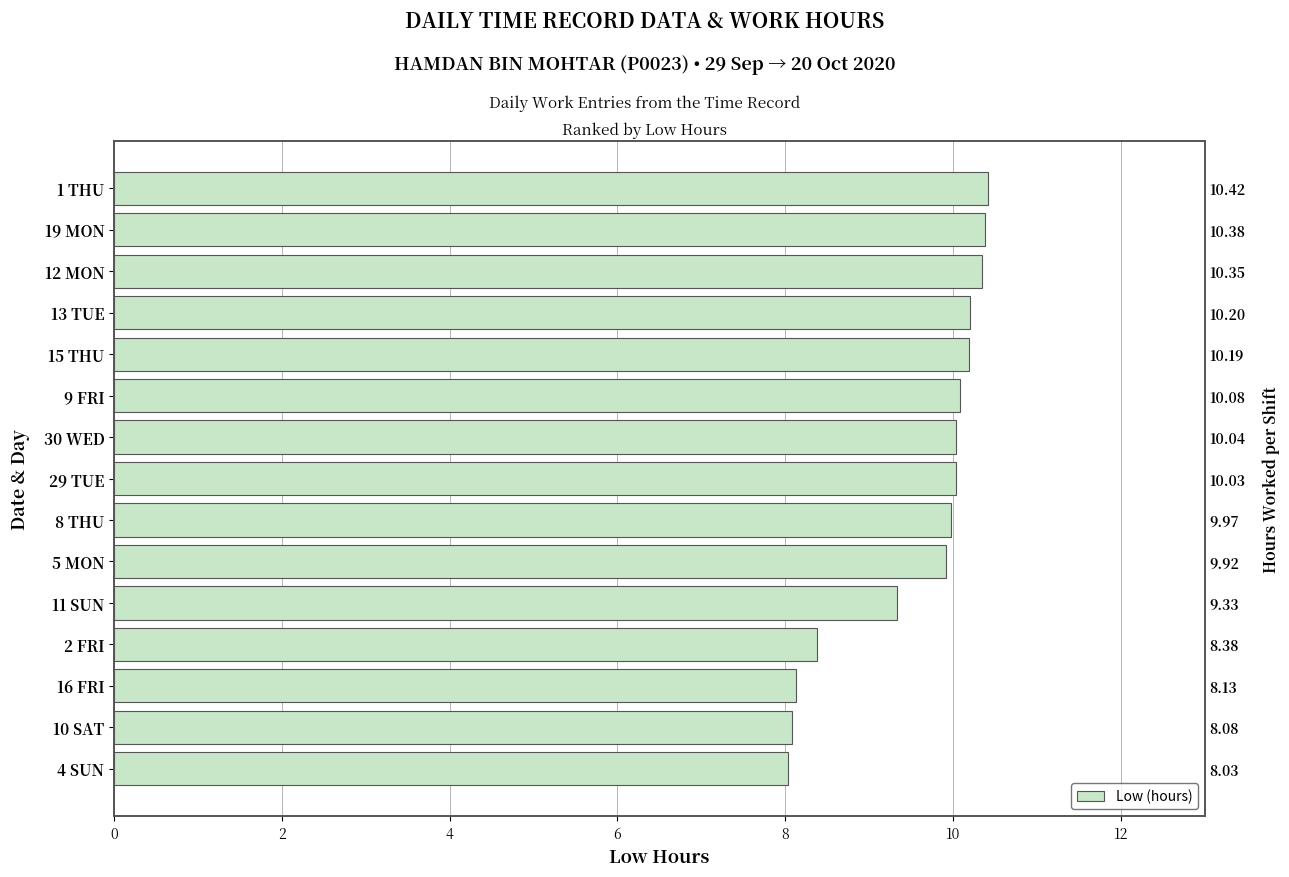

What is the ratio of the value at 13 TUE to the value at 5 MON?

1.0